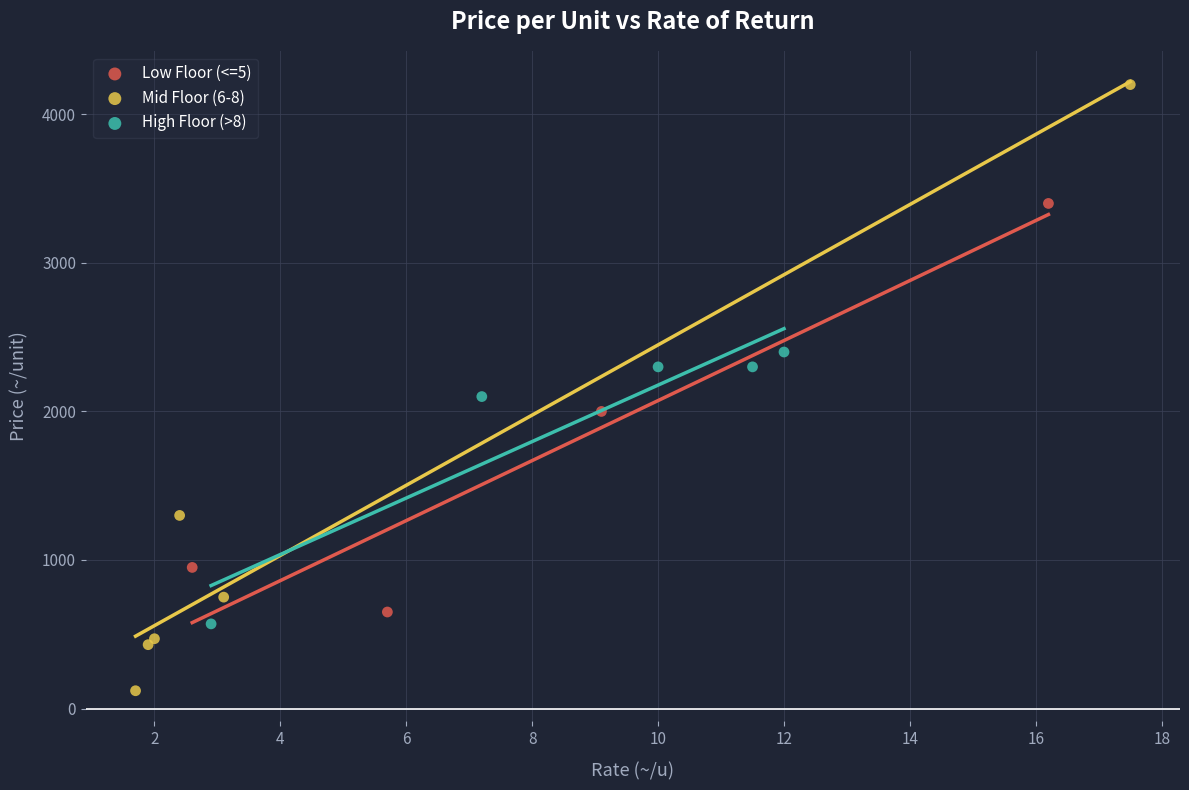

Which series has the widest spread of Y values?

Mid Floor (6-8)